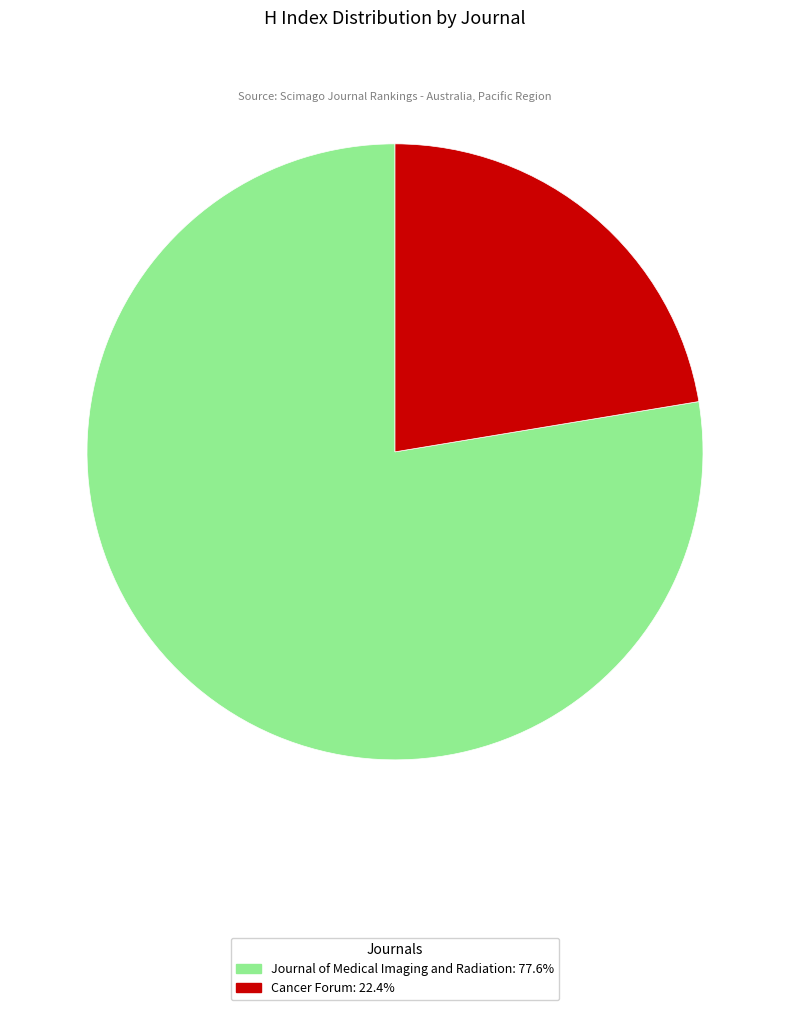

The Cancer Forum slice represents 37% of the pie. True or false?

False